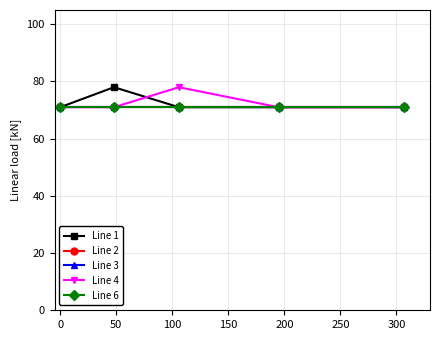

True or false: Line 1 has more than 1 points higher than both neighbors.

False